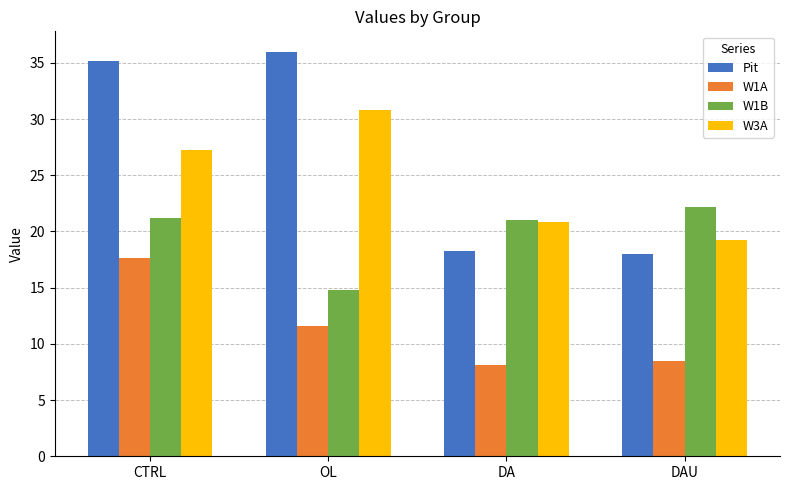

Which series has the widest spread of values?

Pit